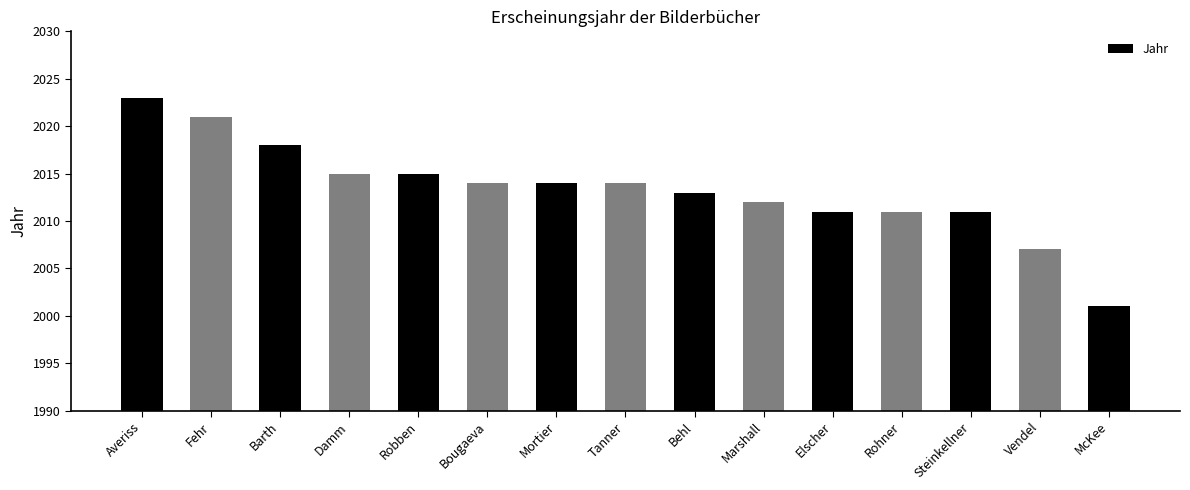

What is the label of the 8th bar from the right?

Tanner